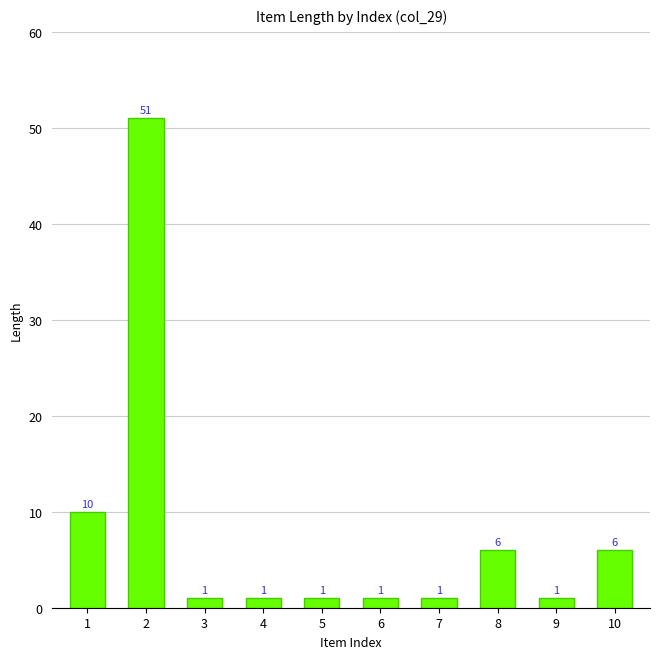

What is the average value?

8